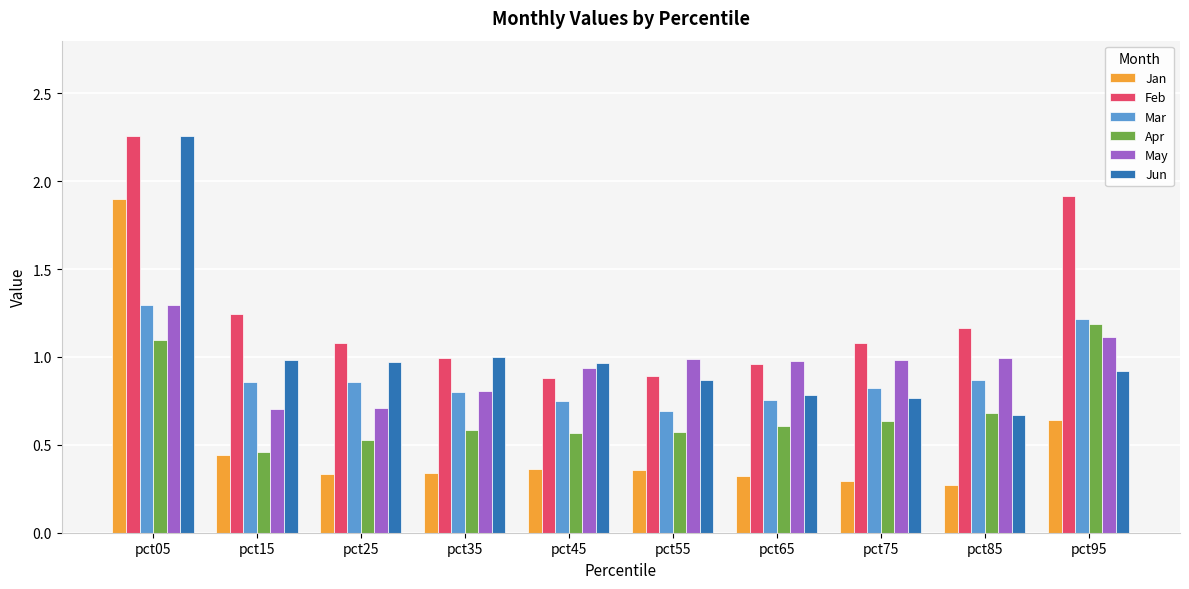

The value of Apr at pct45 is 0.6. True or false?

True